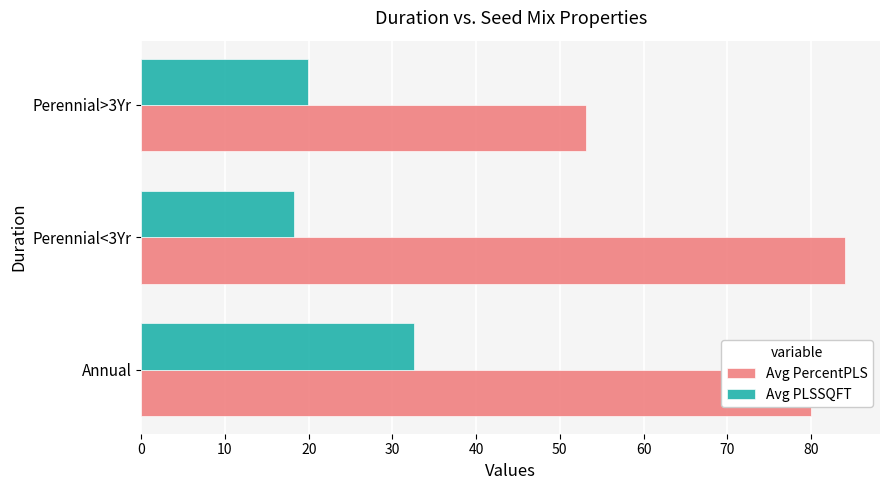

What are all the series names shown in the legend?

Avg PercentPLS, Avg PLSSQFT